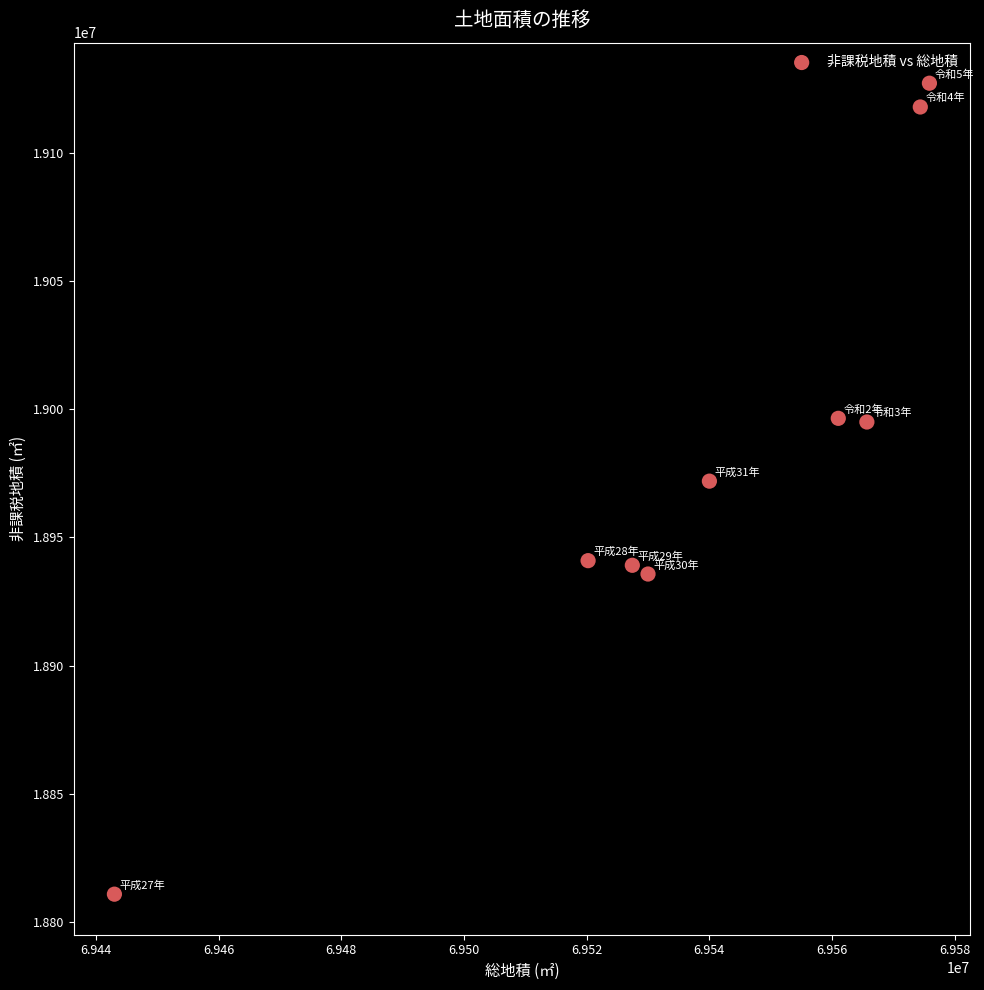

What is the average Y value?

18981664